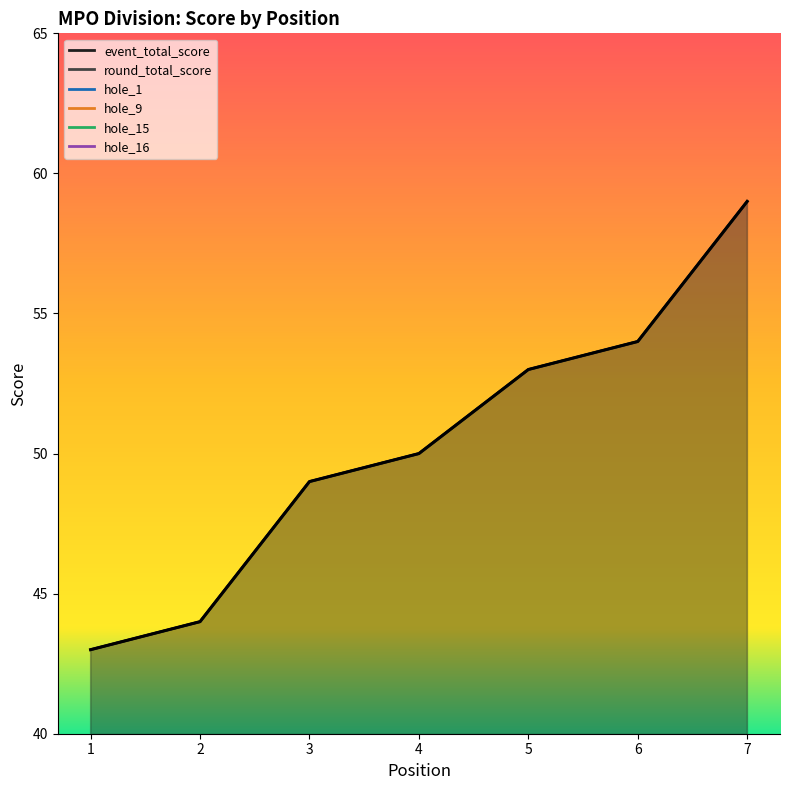

Is it true that hole_1 equals 3 at 4?

True